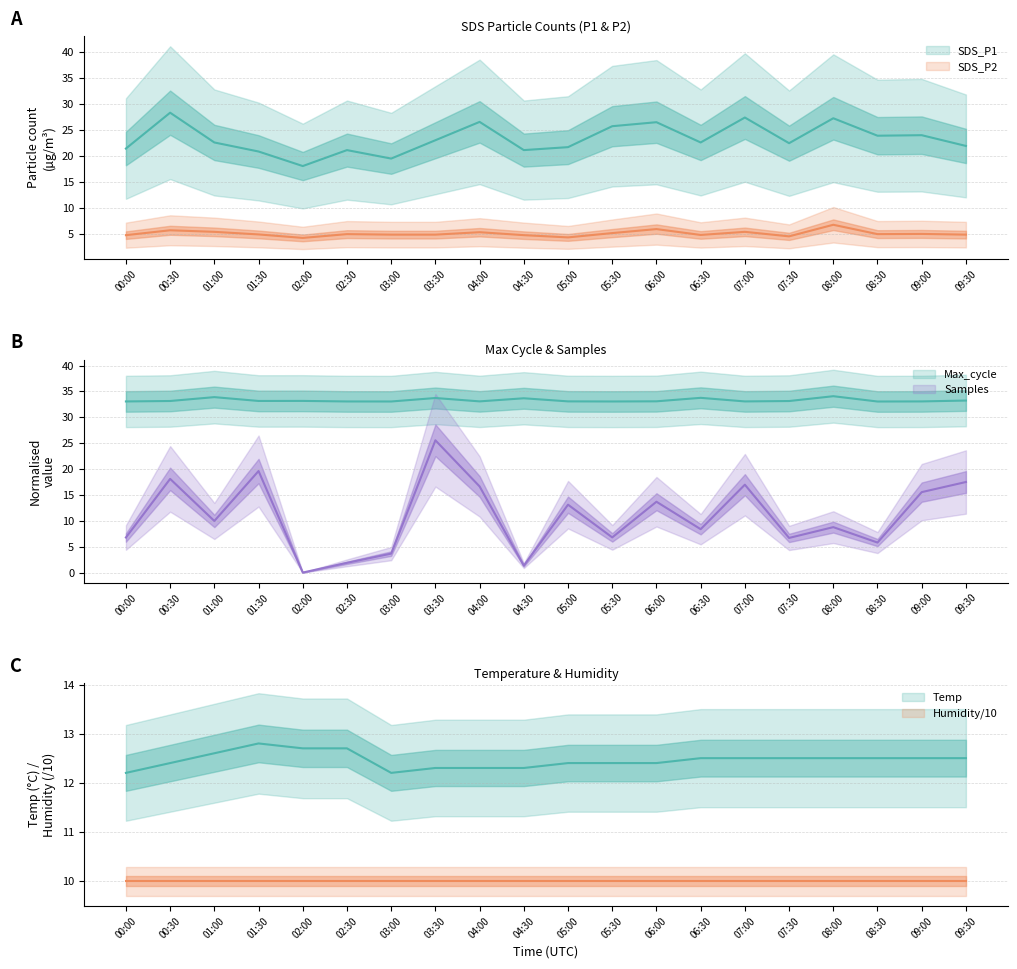

True or false: SDS_P2 and Samples intersect in this chart.

True